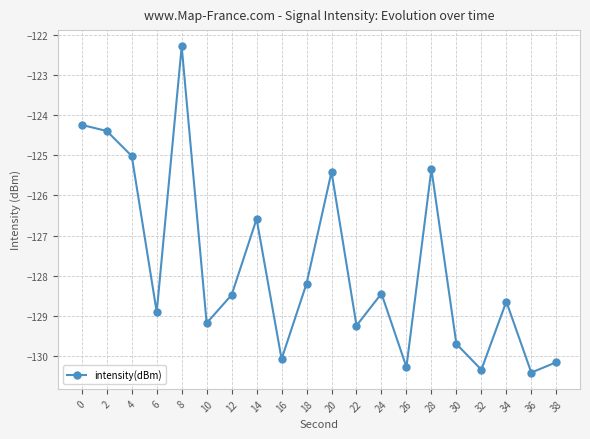

How many points are lower than both their immediate neighbors (excluding endpoints)?

7